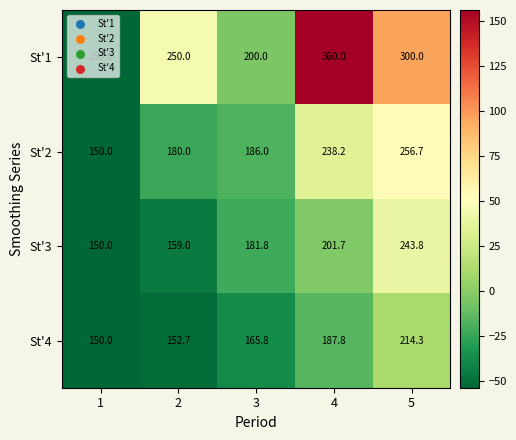

Which series has the largest total across all categories?

St'1